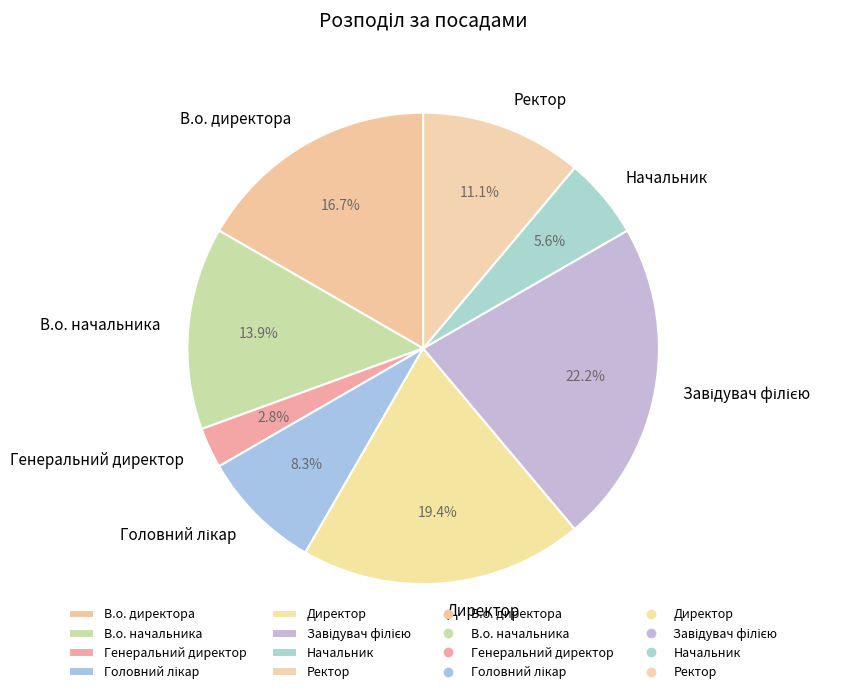

Approximately how many times larger is the value at В.о. начальника compared to Генеральний директор?

5.0